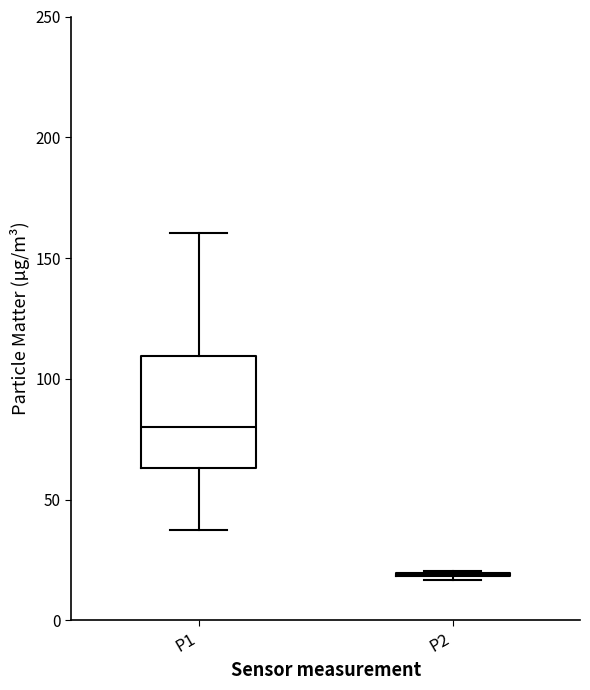

Reading left to right, read every box against the y-axis: the position of its median line, the range the box covers, and the ends of its whiskers. The values are not printed on the chart, so give them approximately, as read against the axis.

P1: median 80, box 65 to 110, whiskers 35 to 160
P2: box collapsed to a line at 20, whiskers 15 to 20